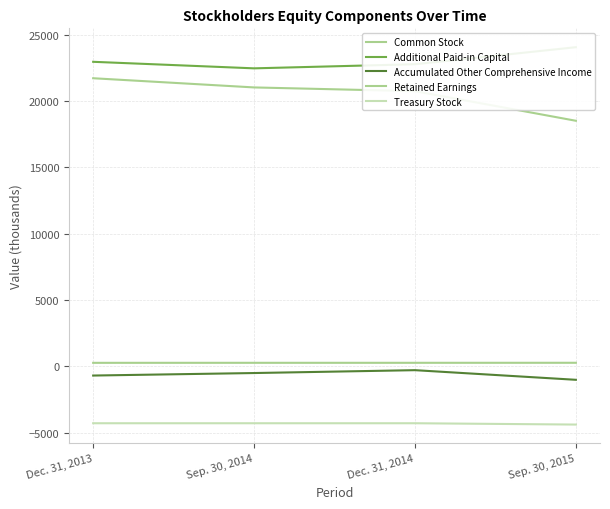

Which series has the largest total across all categories?

Additional Paid-in Capital